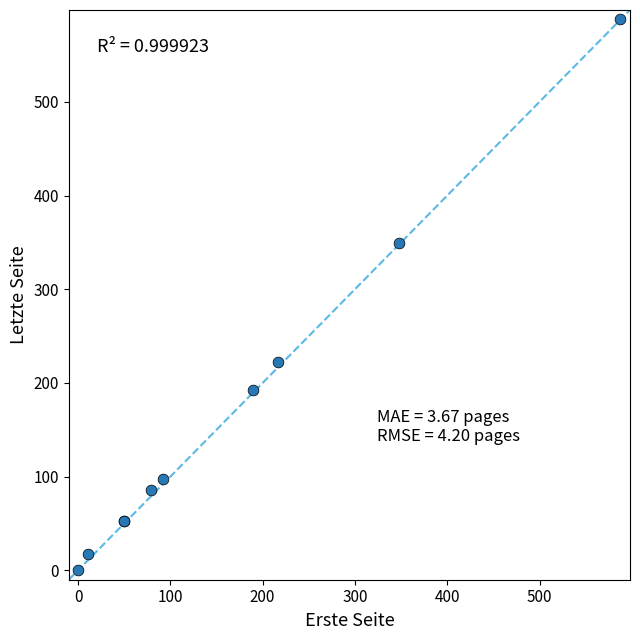

What Y value in the scatter plot is closest to 294?

349